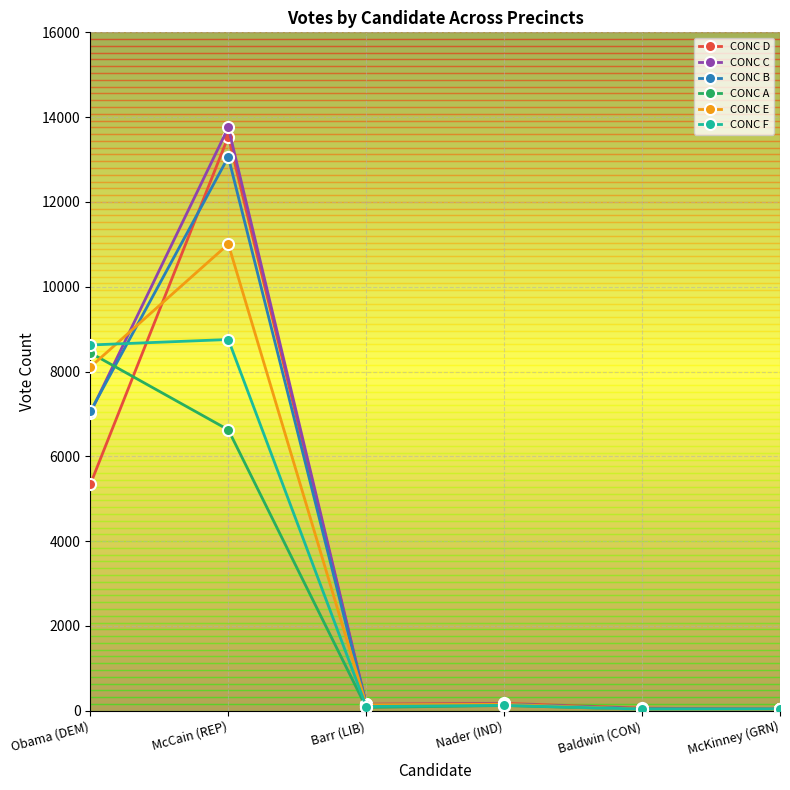

What is the value of the CONC D point at the 1st from the left?

5344